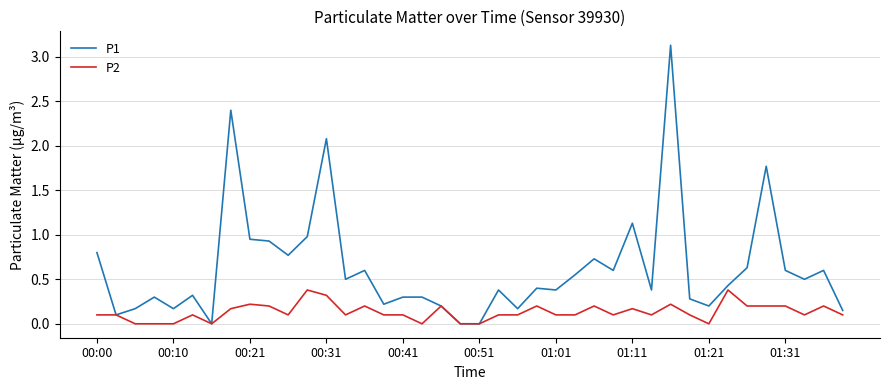

Which series has the largest range (max minus min)?

P1